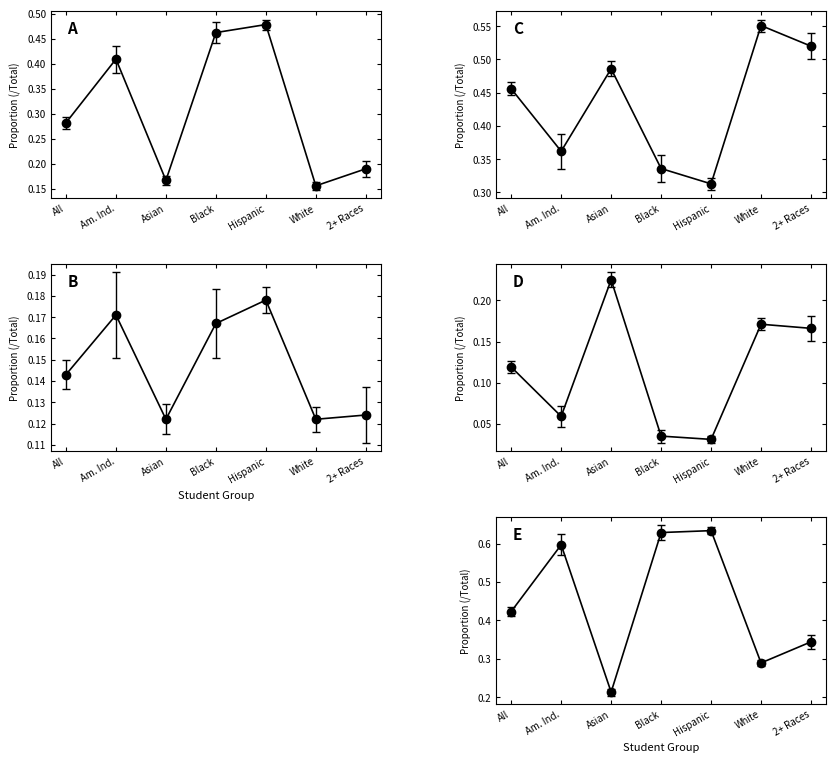

The value of % Did Not Yet Meet (Math) at White is 0.3. True or false?

True